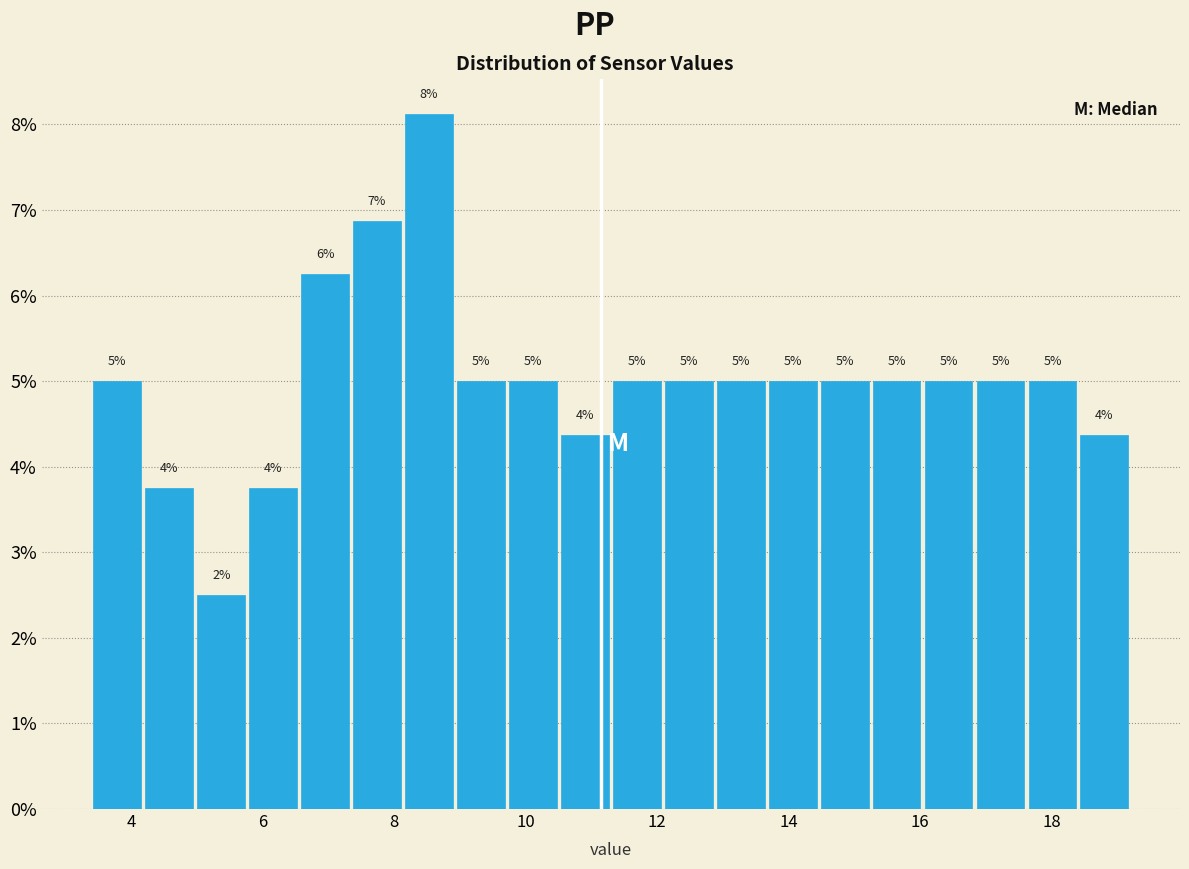

Read against the x-axis, roughly where is the centre of the tallest bar?

8.6